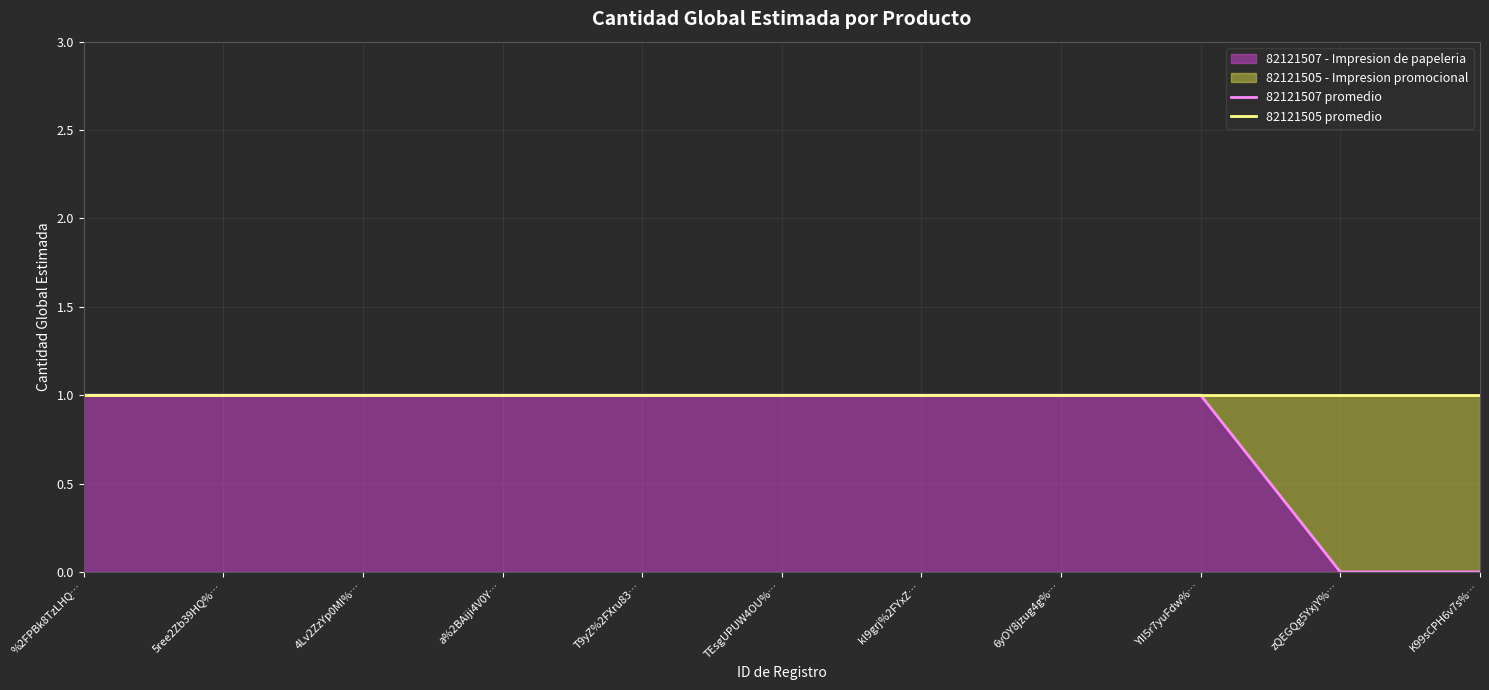

Reading left to right, extract all data points from this chart.

82121507 promedio: %2FPBk8TzLHQ…=1	5ree2Zb39HQ%…=1	4Lv2ZzYp0MI%…=1	a%2BAiji4V0Y…=1	T9yZ%2FXru83…=1	TEsgUPUW4OU%…=1	kl9grj%2FYxZ…=1	6yOY8jzug4g%…=1	YII5r7yuFdw%…=1	zQEGQg5YxjY%…=0	K99sCPH6v7s%…=0
82121505 promedio: %2FPBk8TzLHQ…=1	5ree2Zb39HQ%…=1	4Lv2ZzYp0MI%…=1	a%2BAiji4V0Y…=1	T9yZ%2FXru83…=1	TEsgUPUW4OU%…=1	kl9grj%2FYxZ…=1	6yOY8jzug4g%…=1	YII5r7yuFdw%…=1	zQEGQg5YxjY%…=1	K99sCPH6v7s%…=1